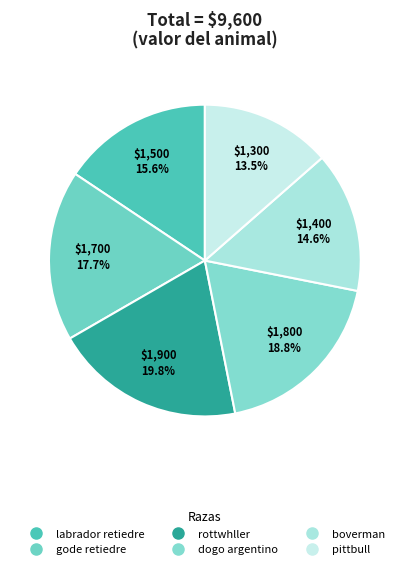

Which category has the smallest portion of the pie?

pittbull